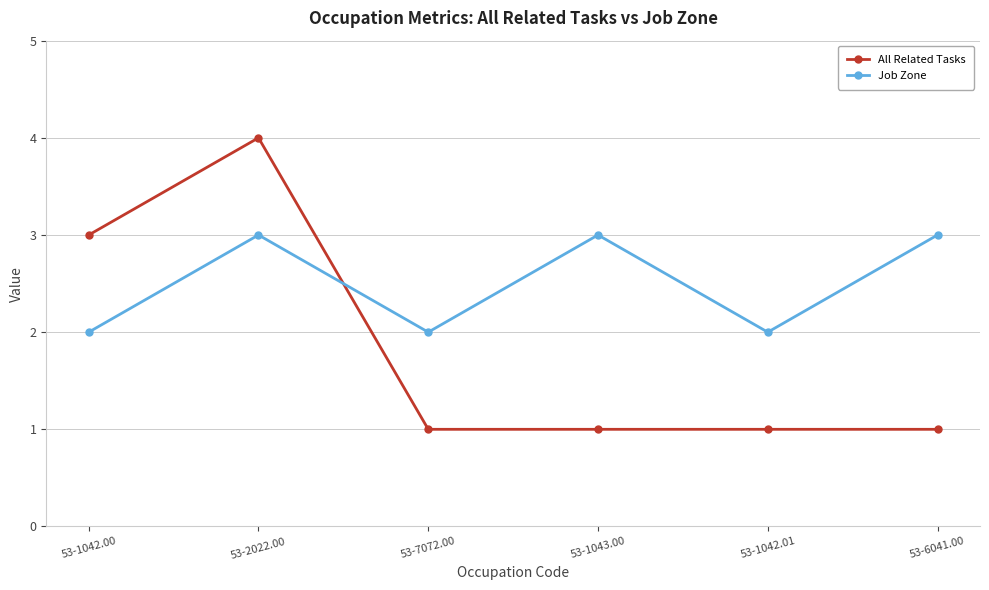

True or false: All Related Tasks and Job Zone intersect in this chart.

True